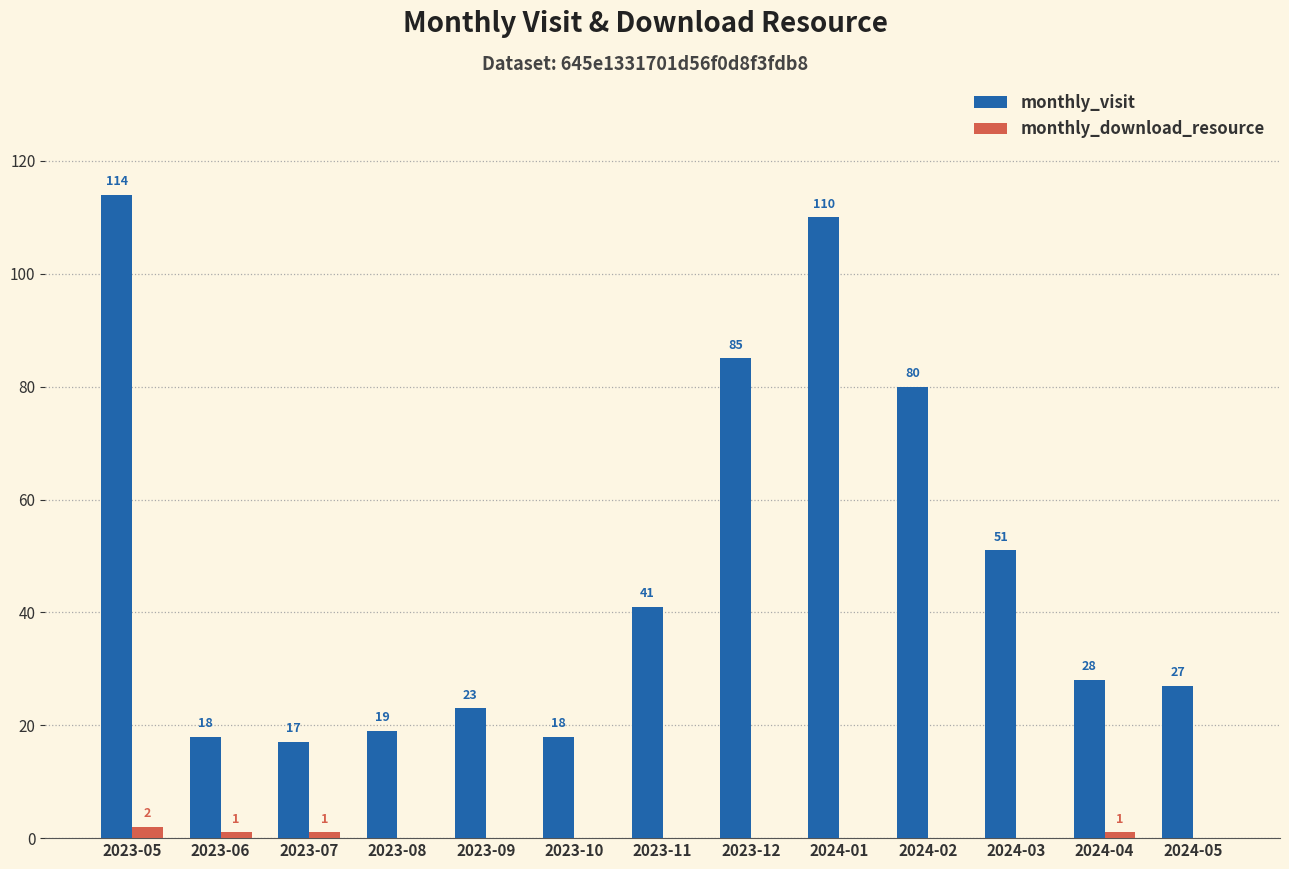

At which category is the sum across all series the highest?

2023-05